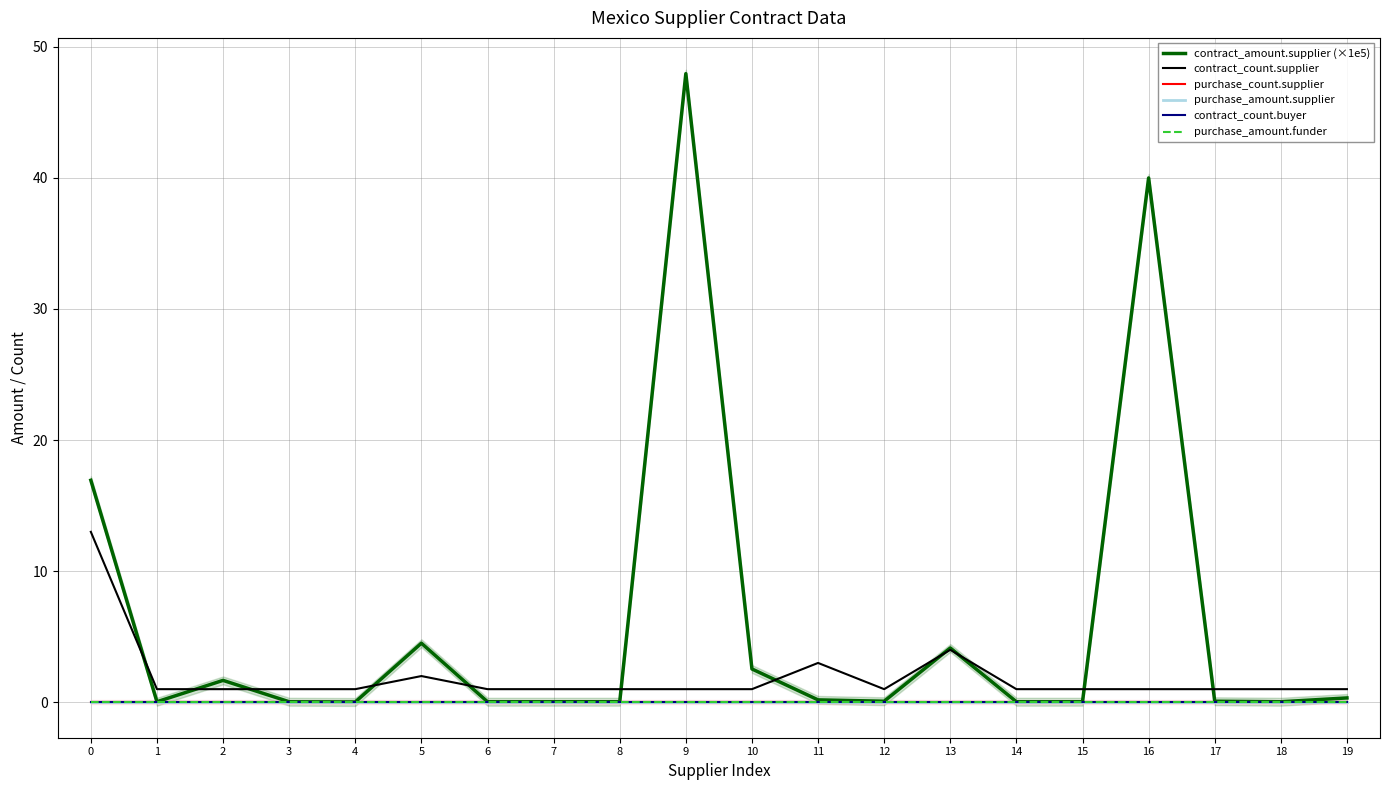

Reading left to right, what are all the values shown in this chart?

contract_amount.supplier (×1e5): 0=16.9	1=0.0	2=1.7	3=0.0	4=0.0	5=4.5	6=0.0	7=0.0	8=0.0	9=47.9	10=2.5	11=0.2	12=0.1	13=4.1	14=0.0	15=0.0	16=40.0	17=0.1	18=0.0	19=0.3
contract_count.supplier: 0=13.0	1=1.0	2=1.0	3=1.0	4=1.0	5=2.0	6=1.0	7=1.0	8=1.0	9=1.0	10=1.0	11=3.0	12=1.0	13=4.0	14=1.0	15=1.0	16=1.0	17=1.0	18=1.0	19=1.0
purchase_count.supplier: 0=0.0	1=0.0	2=0.0	3=0.0	4=0.0	5=0.0	6=0.0	7=0.0	8=0.0	9=0.0	10=0.0	11=0.0	12=0.0	13=0.0	14=0.0	15=0.0	16=0.0	17=0.0	18=0.0	19=0.0
purchase_amount.supplier: 0=0.0	1=0.0	2=0.0	3=0.0	4=0.0	5=0.0	6=0.0	7=0.0	8=0.0	9=0.0	10=0.0	11=0.0	12=0.0	13=0.0	14=0.0	15=0.0	16=0.0	17=0.0	18=0.0	19=0.0
contract_count.buyer: 0=0.0	1=0.0	2=0.0	3=0.0	4=0.0	5=0.0	6=0.0	7=0.0	8=0.0	9=0.0	10=0.0	11=0.0	12=0.0	13=0.0	14=0.0	15=0.0	16=0.0	17=0.0	18=0.0	19=0.0
purchase_amount.funder: 0=0.0	1=0.0	2=0.0	3=0.0	4=0.0	5=0.0	6=0.0	7=0.0	8=0.0	9=0.0	10=0.0	11=0.0	12=0.0	13=0.0	14=0.0	15=0.0	16=0.0	17=0.0	18=0.0	19=0.0